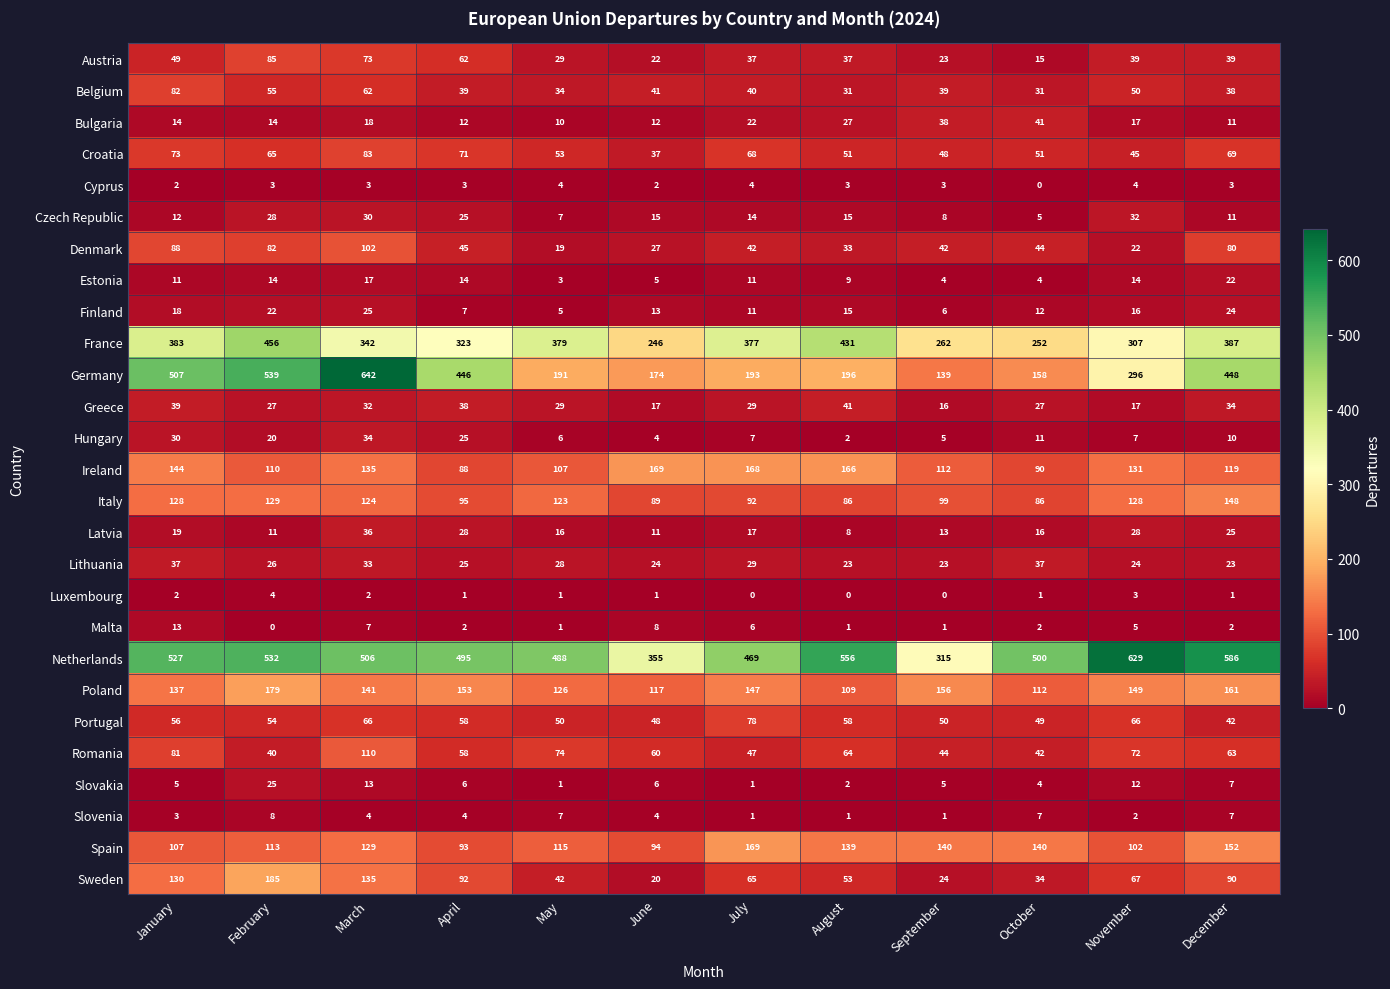

Which label corresponds to the largest value in the chart?

March